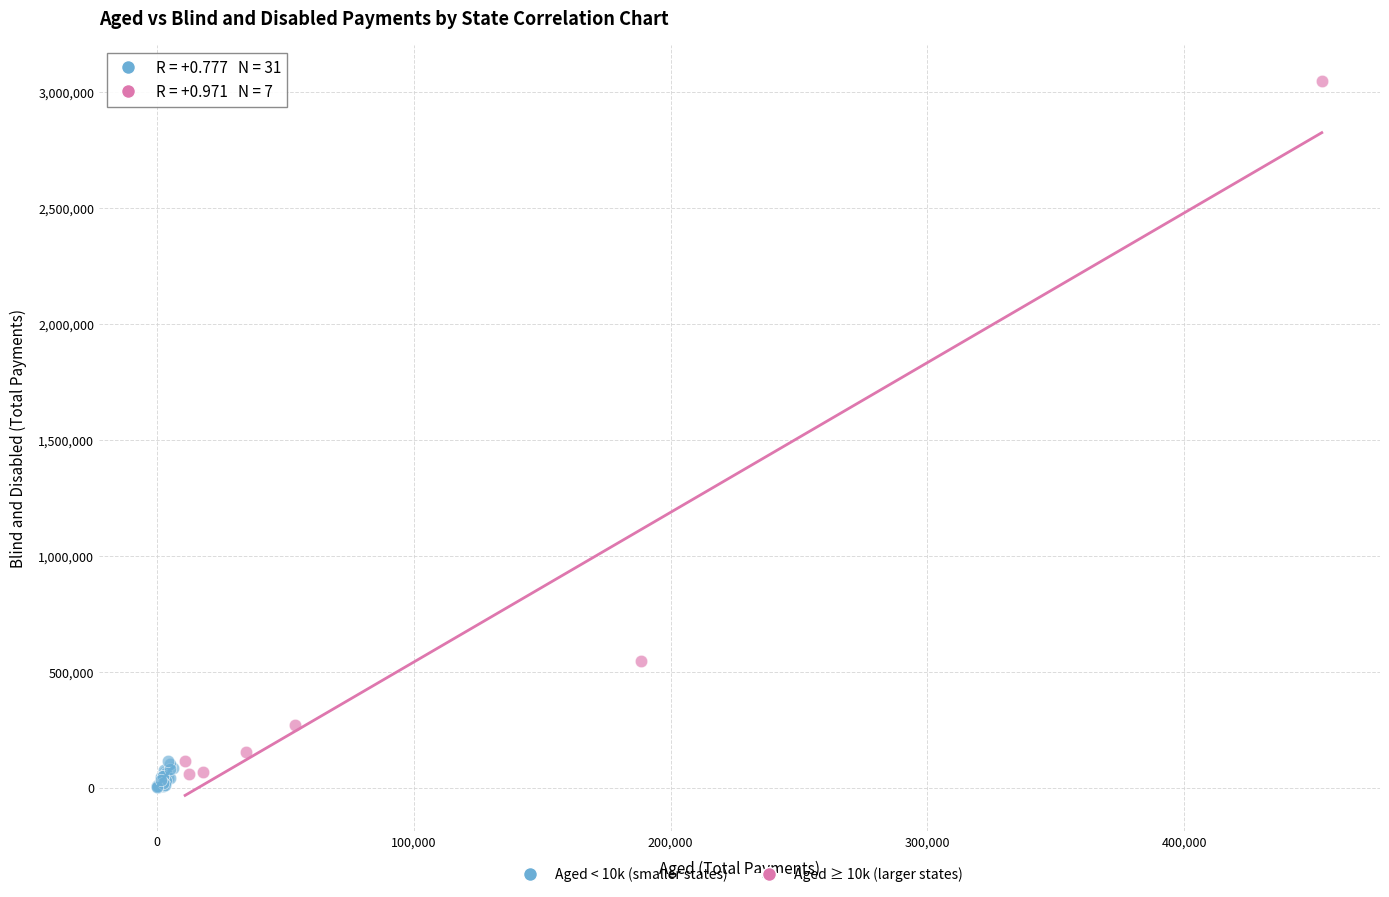

Which series contains the lowest Y value?

Aged < 10k (smaller states)